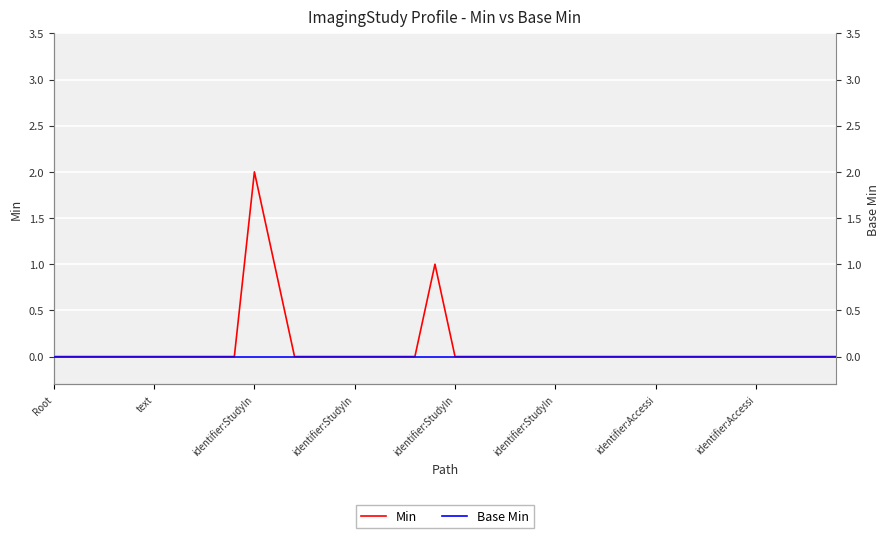

True or false: Base Min has more than 0 interior local peaks.

False